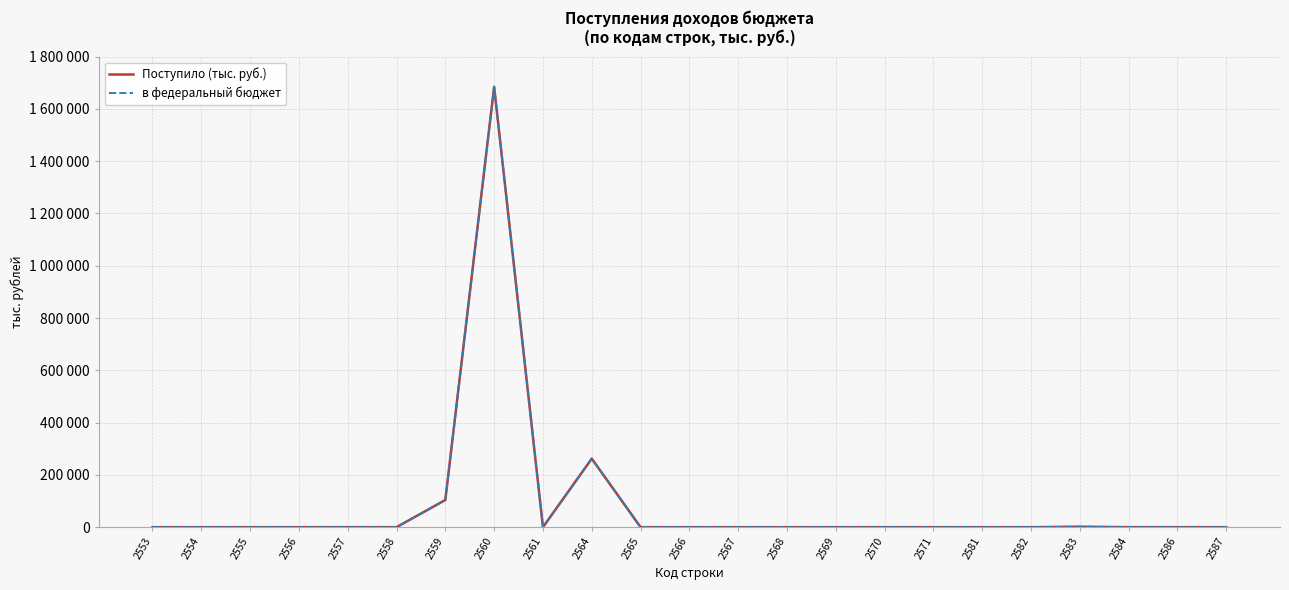

Where is the first local minimum for Поступило (тыс. руб.)?

2558